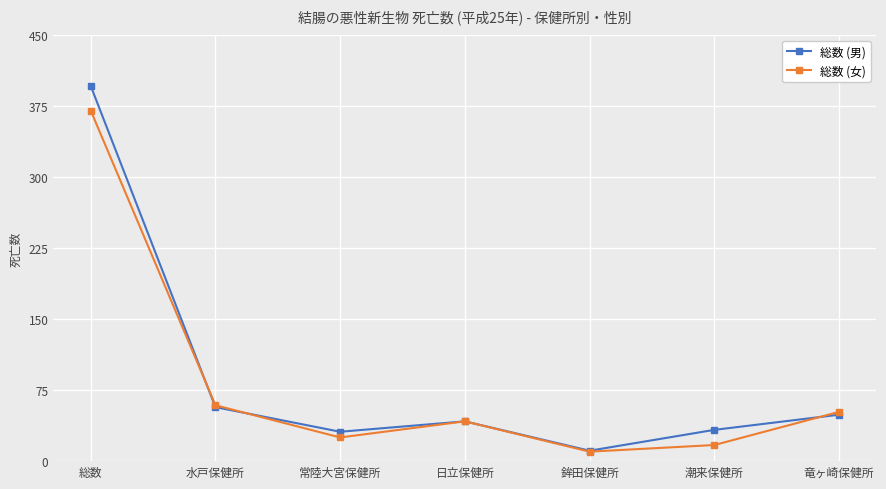

How many lines are shown in the chart?

2